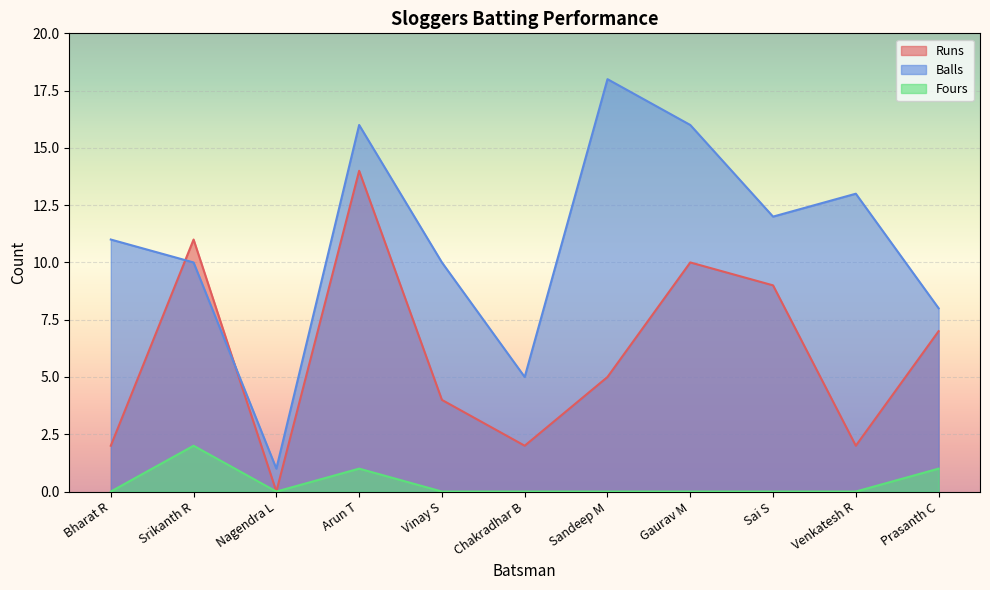

What is the total value across all series at Vinay S?

14